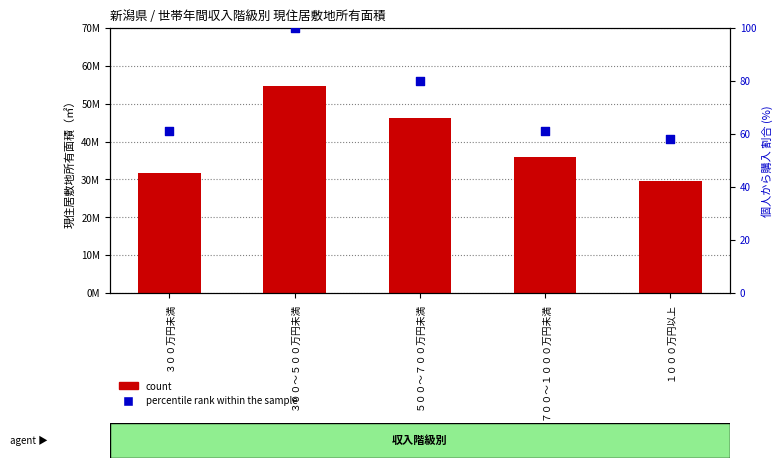

What are all the series names shown in the legend?

count, percentile rank within the sample